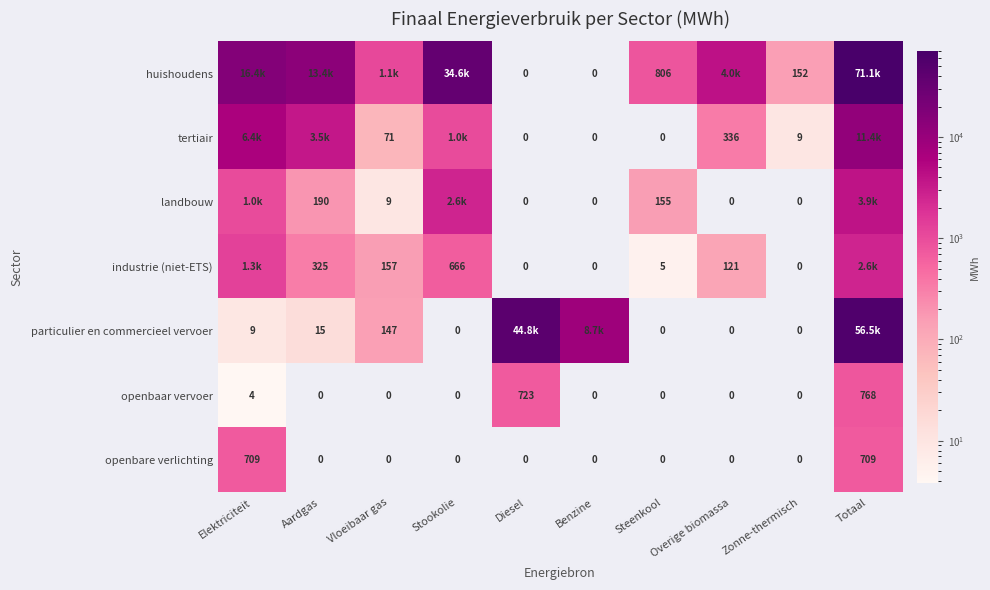

How many data points does each series have?

10